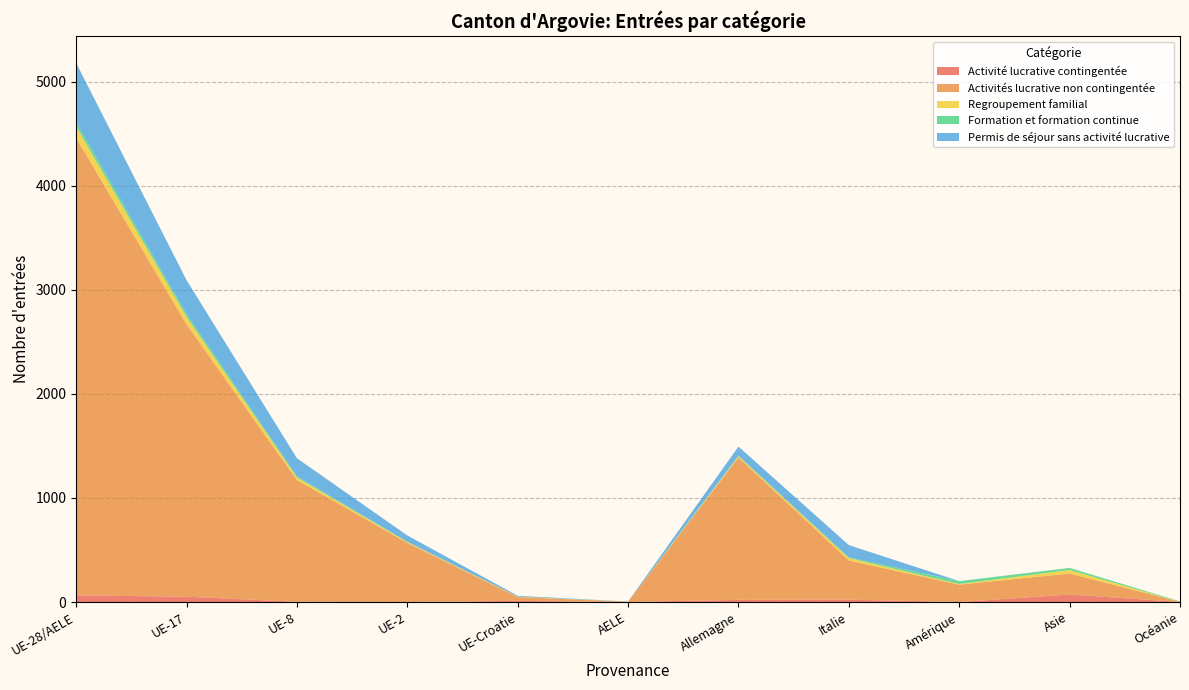

Reading left to right, list all the values displayed in this chart.

Activité lucrative contingentée: UE-28/AELE=64	UE-17=51	UE-8=2	UE-2=0	UE-Croatie=11	AELE=0	Allemagne=21	Italie=23	Amérique=0	Asie=72	Océanie=1
Activités lucrative non contingentée: UE-28/AELE=4397	UE-17=2618	UE-8=1171	UE-2=568	UE-Croatie=37	AELE=3	Allemagne=1369	Italie=376	Amérique=167	Asie=202	Océanie=1
Regroupement familial: UE-28/AELE=109	UE-17=72	UE-8=24	UE-2=9	UE-Croatie=4	AELE=0	Allemagne=11	Italie=23	Amérique=6	Asie=34	Océanie=0
Formation et formation continue: UE-28/AELE=42	UE-17=27	UE-8=12	UE-2=2	UE-Croatie=0	AELE=1	Allemagne=6	Italie=8	Amérique=27	Asie=20	Océanie=4
Permis de séjour sans activité lucrative: UE-28/AELE=569	UE-17=326	UE-8=173	UE-2=61	UE-Croatie=8	AELE=1	Allemagne=87	Italie=117	Amérique=1	Asie=0	Océanie=0